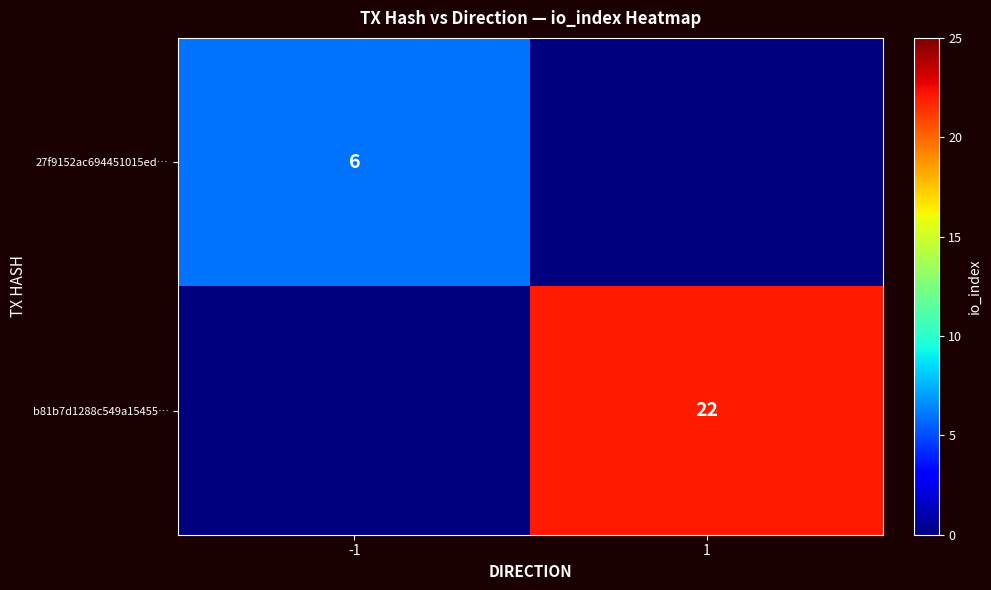

At which category is the sum across all series the highest?

1